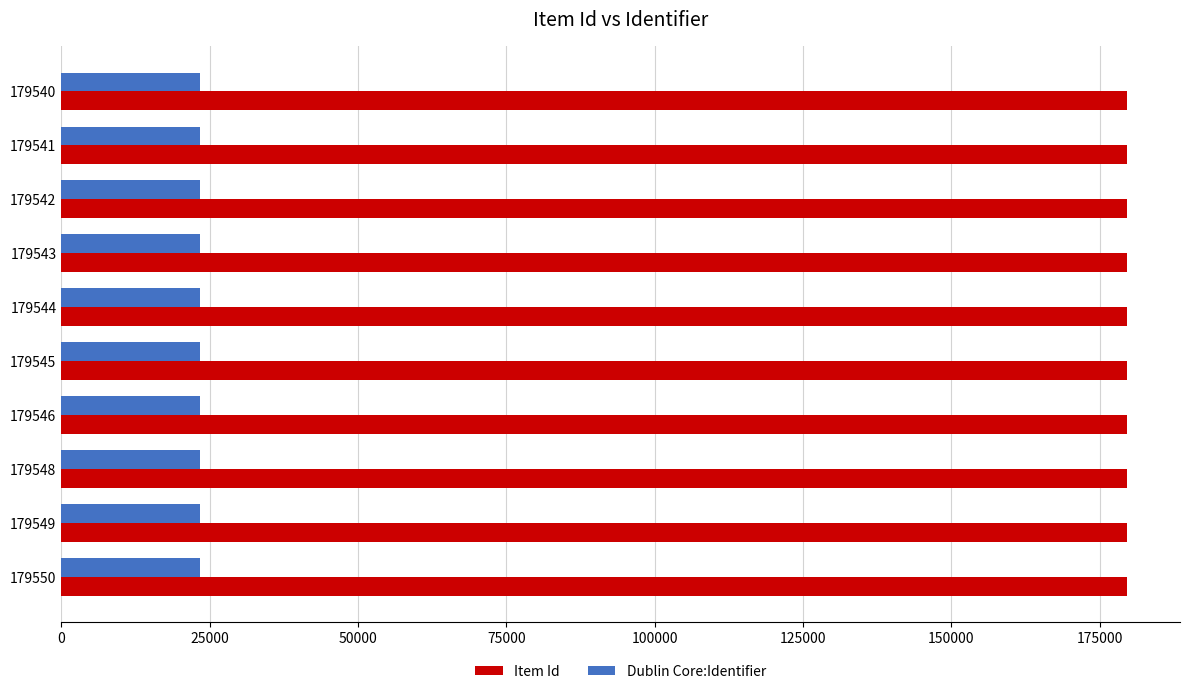

Which series has the largest total across all categories?

Item Id